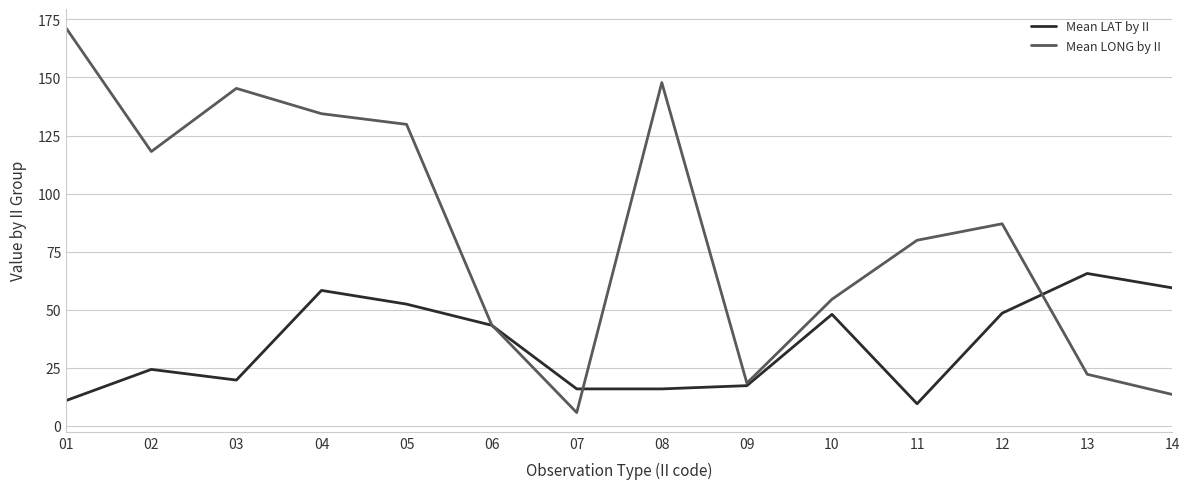

Which series has the widest spread of values?

Mean LONG by II